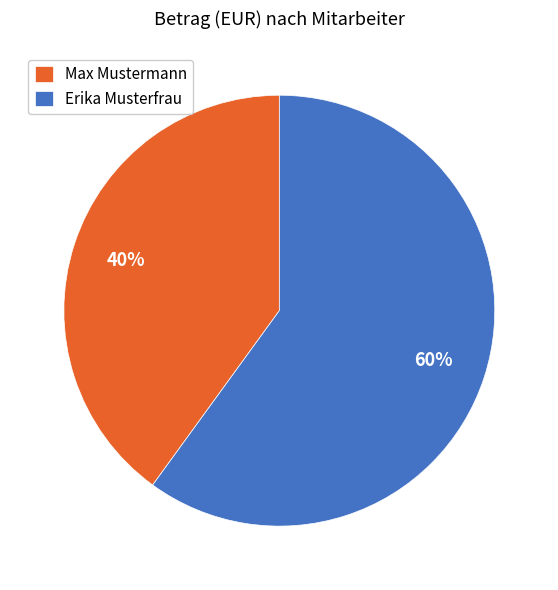

To the nearest percent, what portion does Max Mustermann represent?

40%